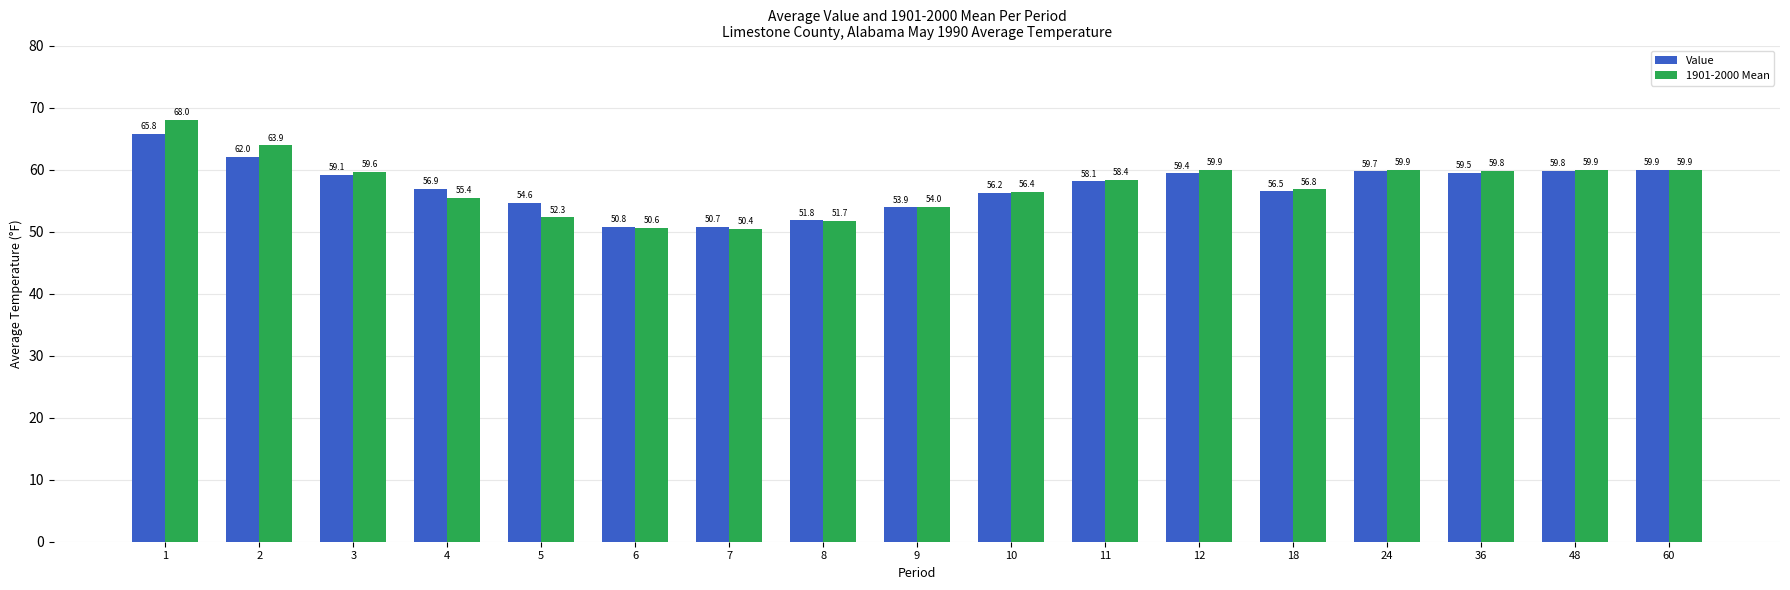

What is the difference between the highest and lowest values at 9?

0.1